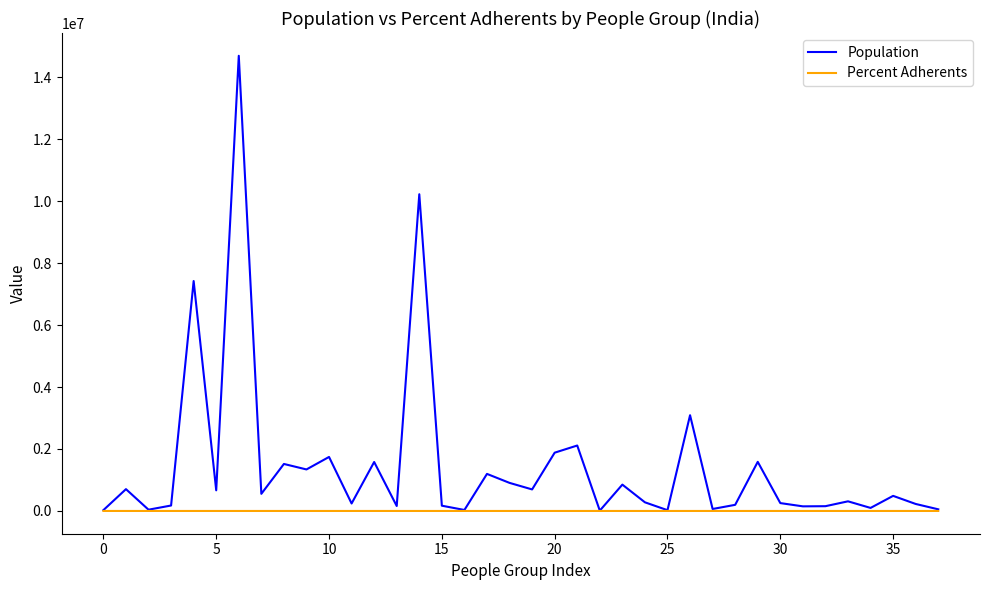

Which series has the largest range (max minus min)?

Population